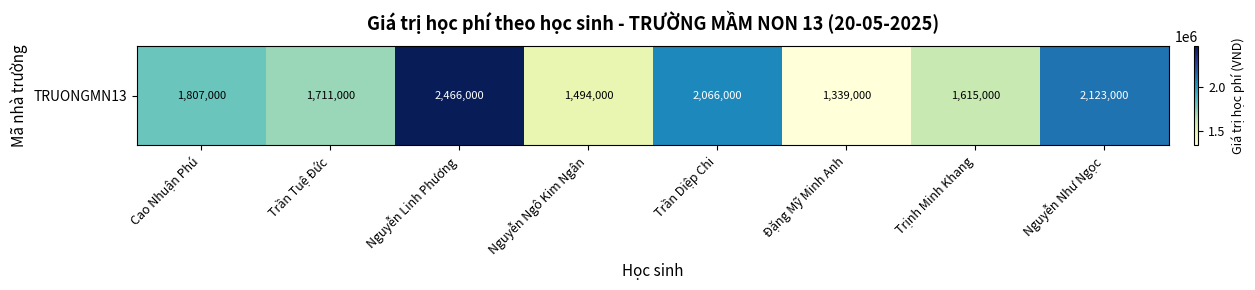

How many data points are less than 1807000?

4